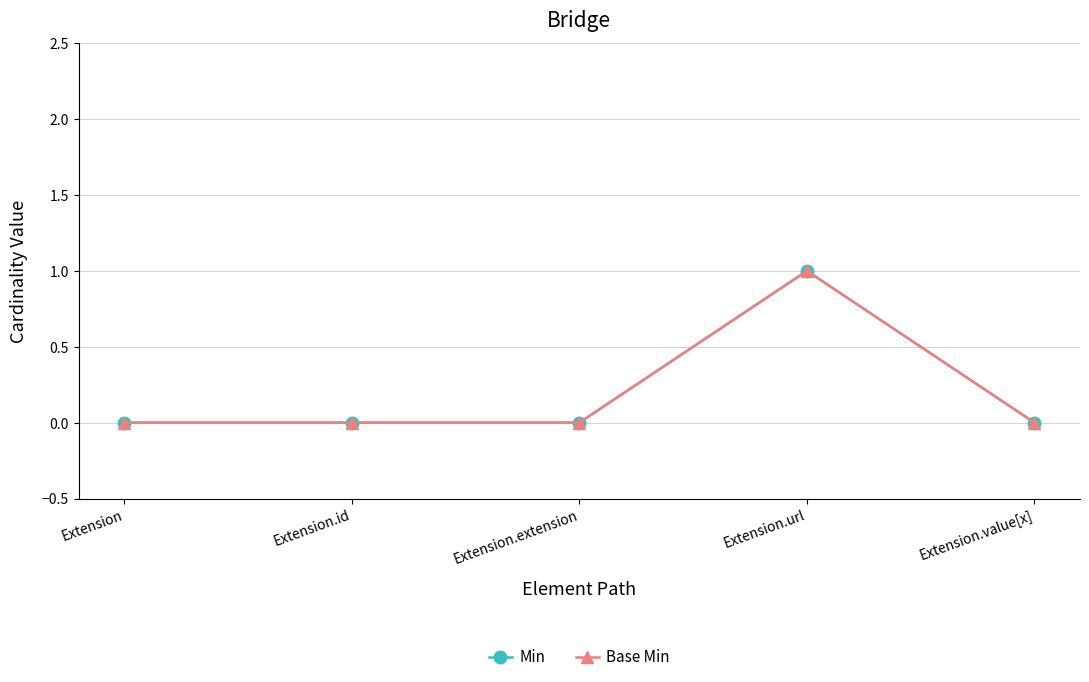

What position from the left is Extension.id?

2